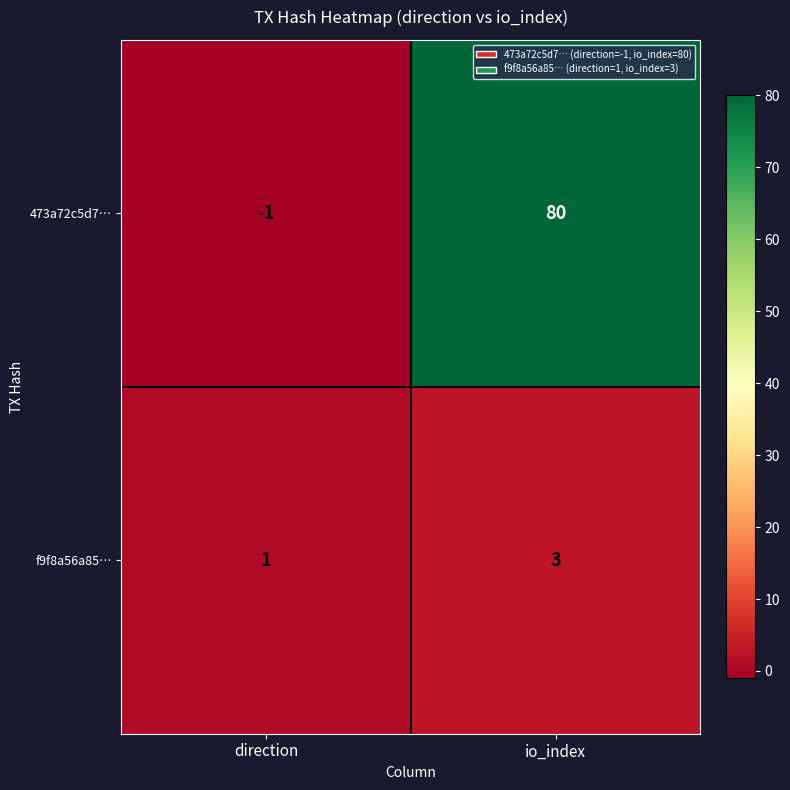

At which label is 473a72c5d7… closest to 39?

direction